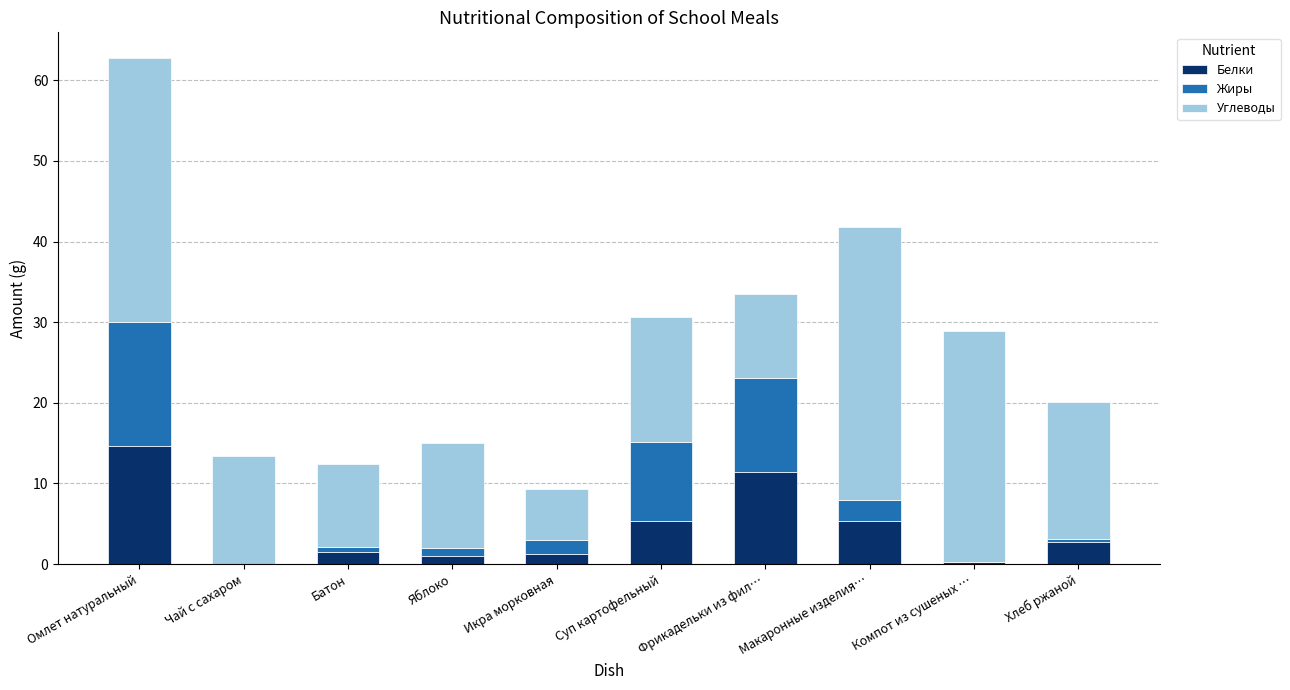

What is the highest value of the Белки series?

14.7